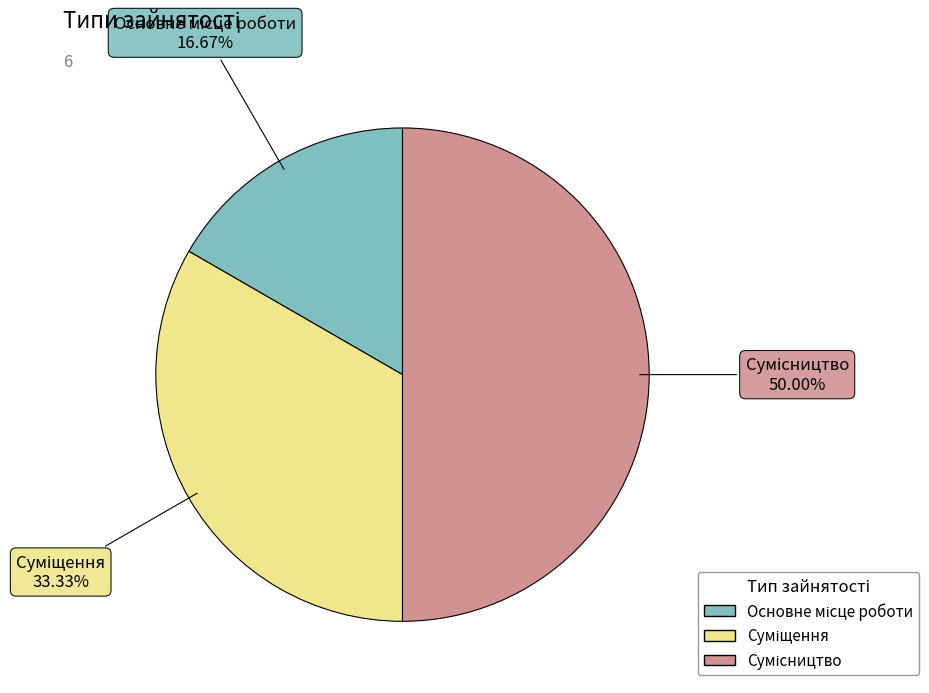

Does Суміщення account for over 50% of the chart?

No